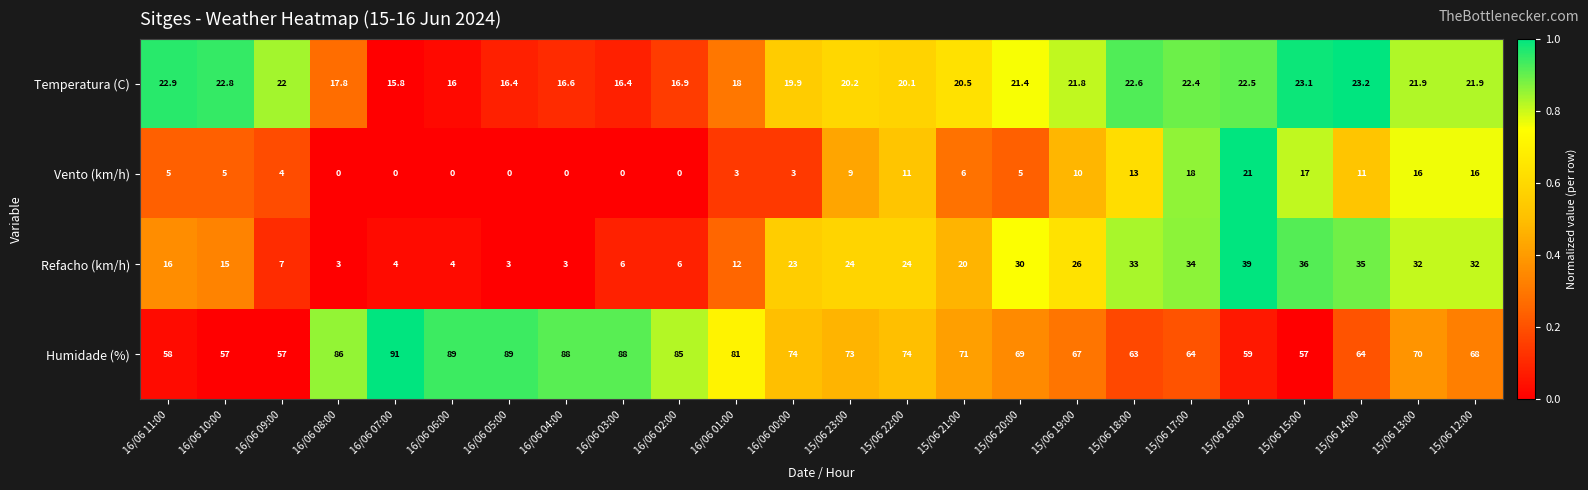

Where is Refacho (km/h) nearest to the value 21?

15/06 21:00